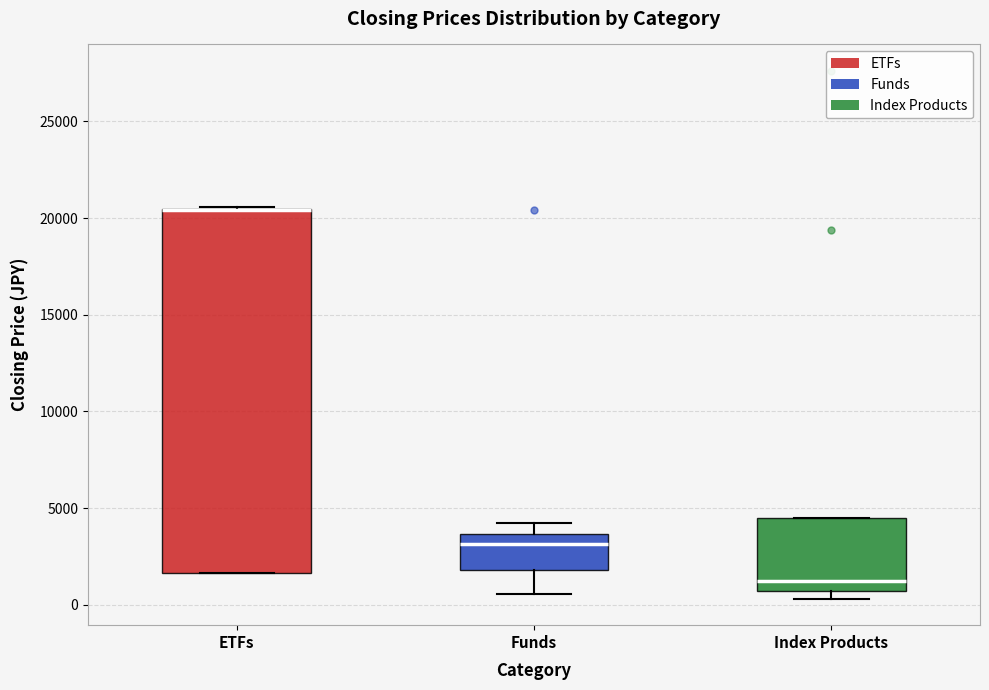

Which box is the tallest, from its lower edge to its upper edge?

ETFs